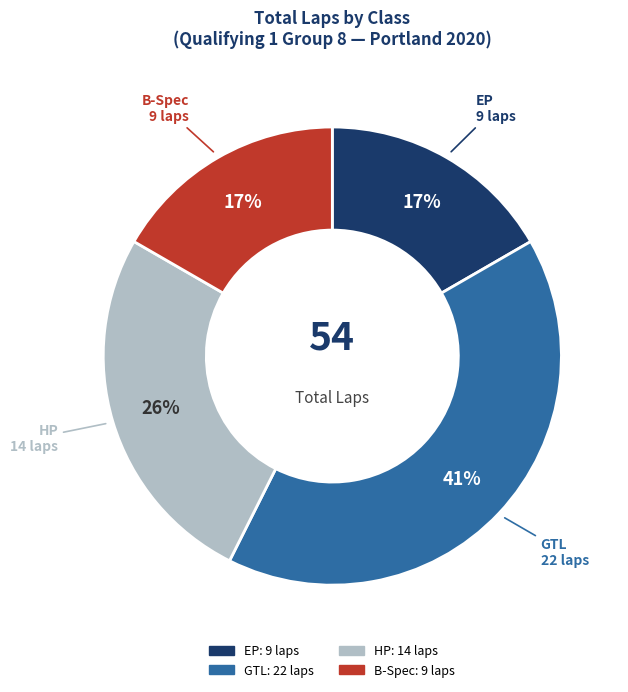

To the nearest percent, what is the difference between the largest and smallest slice percentages?

24%